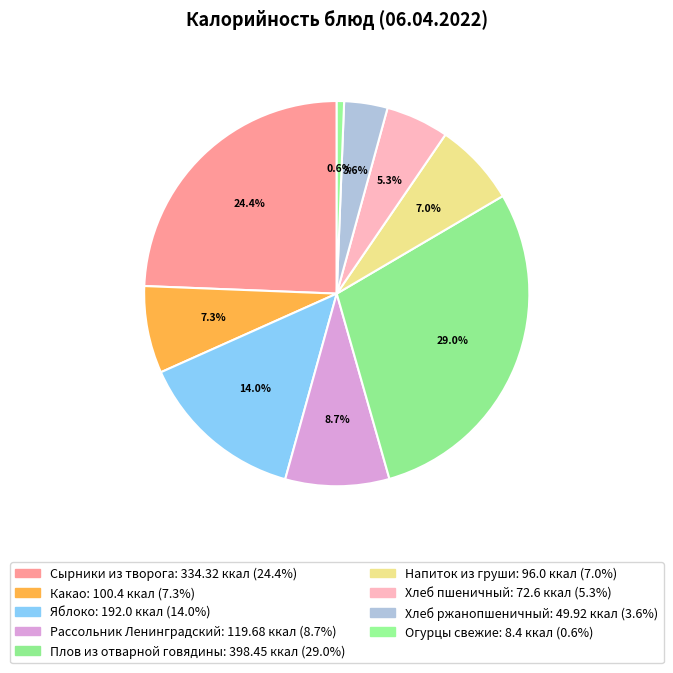

Is it true that Сырники из творога is 30% of the pie?

False